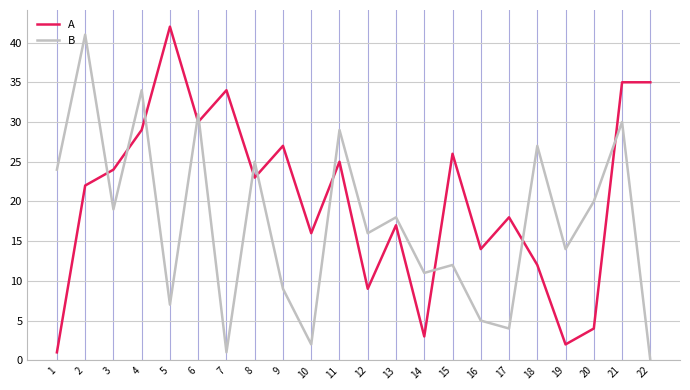

What is the minimum value for A?

1